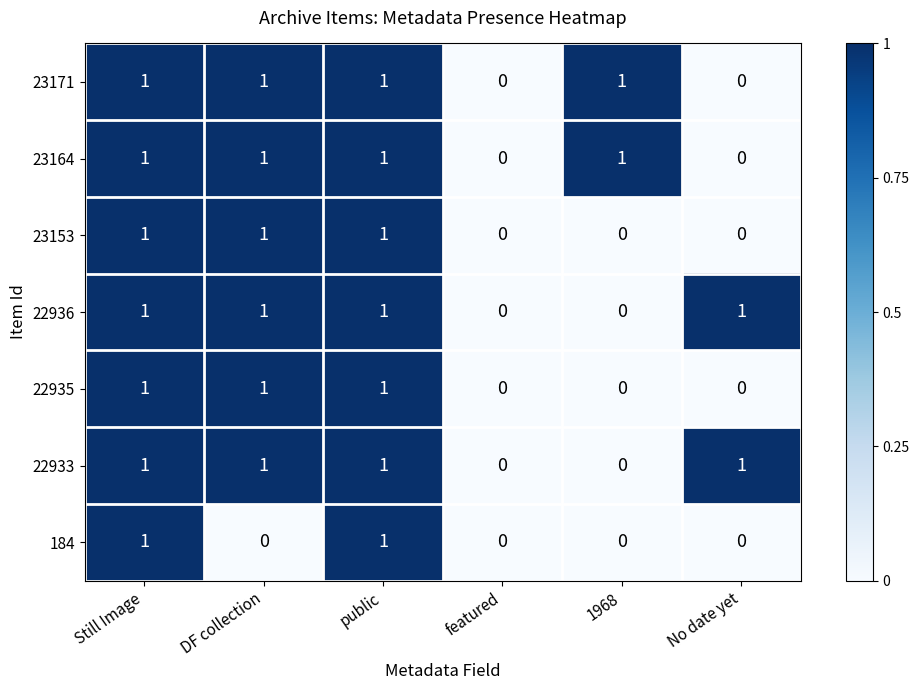

Count the 184 values in the range 0 to 1.

6